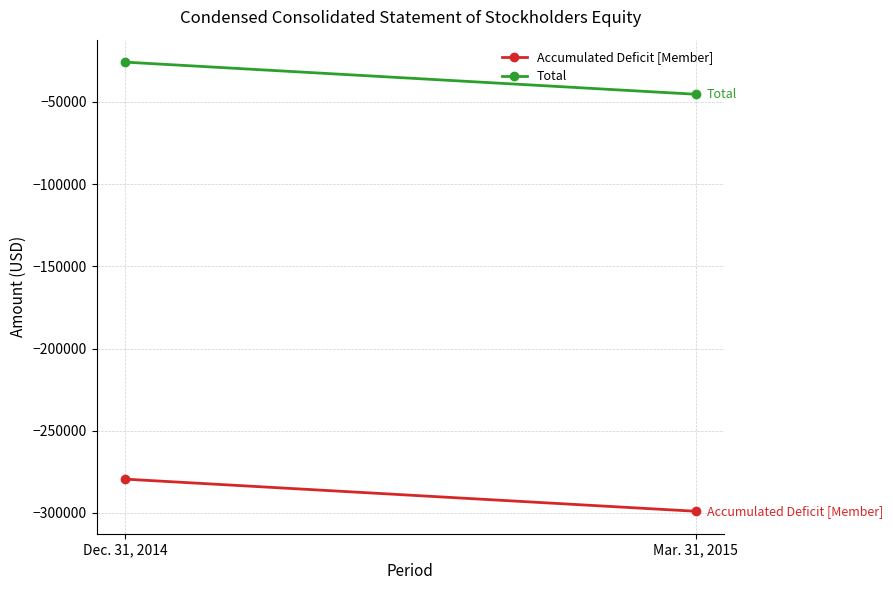

What is the lowest value of the Total series?

-45340